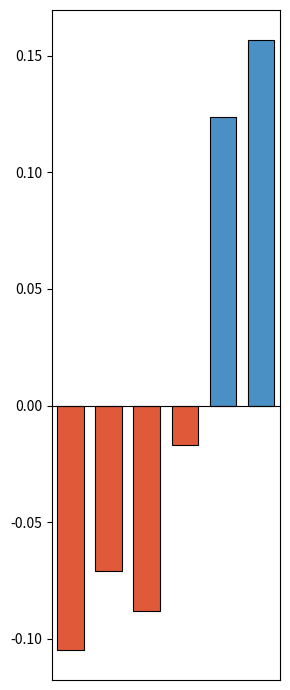

Is it true that B5_close (t) equals 0.2 at 60?

False